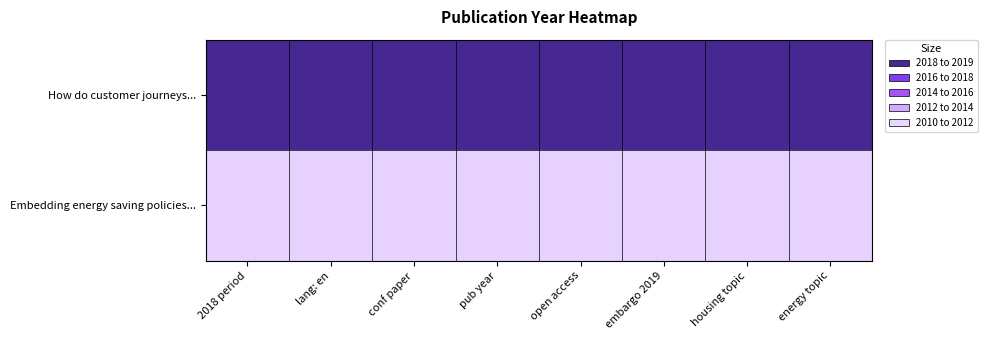

What is the smallest value displayed?

2011